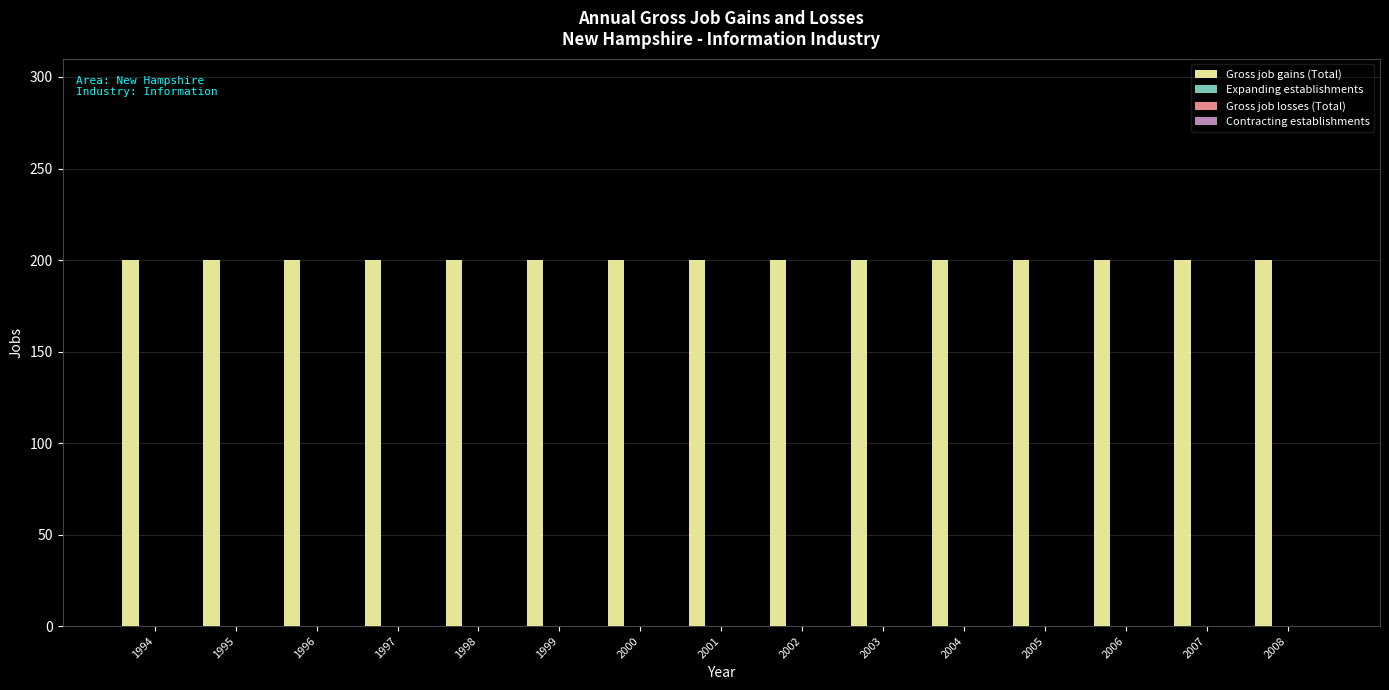

Reading left to right, list all the values displayed in this chart.

Gross job gains (Total): 200	200	200	200	200	200	200	200	200	200	200	200	200	200	200
Expanding establishments: 0	0	0	0	0	0	0	0	0	0	0	0	0	0	0
Gross job losses (Total): 0	0	0	0	0	0	0	0	0	0	0	0	0	0	0
Contracting establishments: 0	0	0	0	0	0	0	0	0	0	0	0	0	0	0